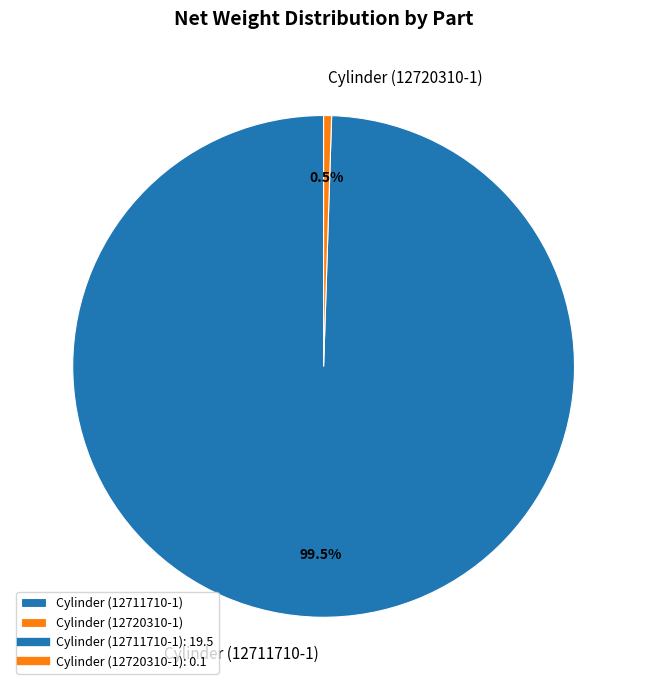

Count the number of slices in the pie.

2